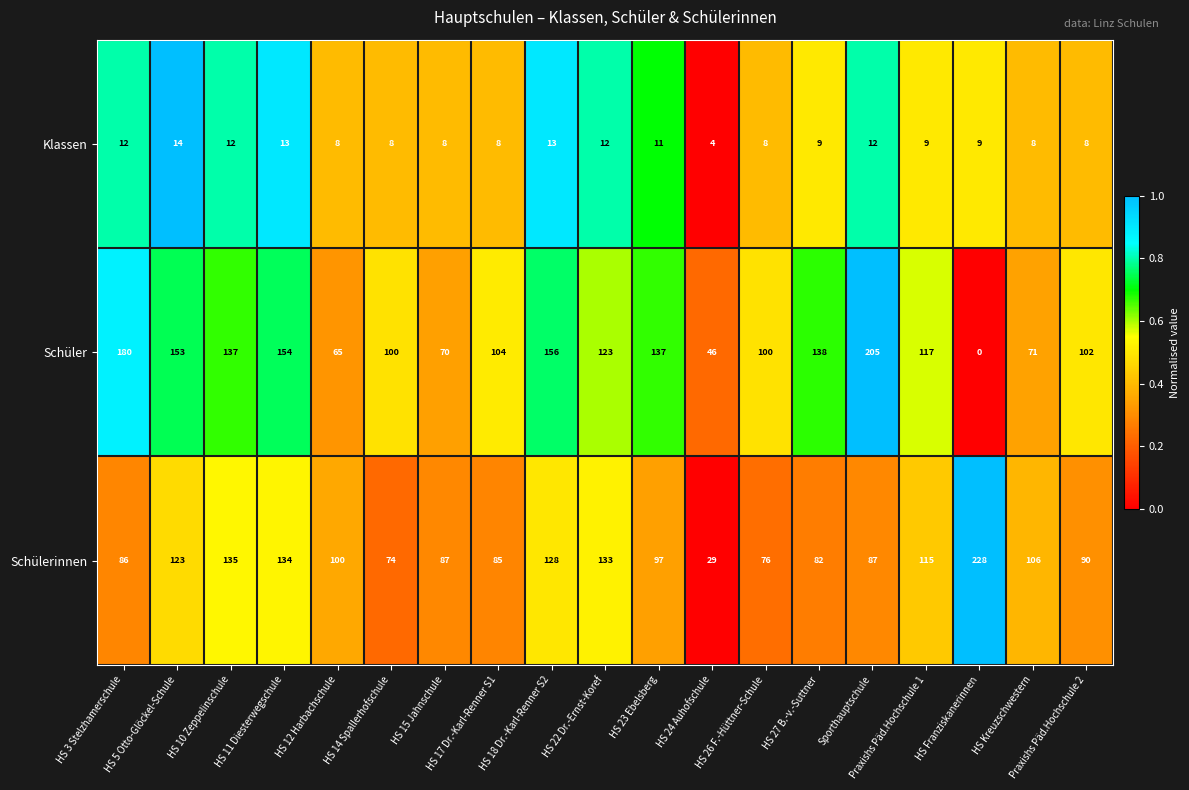

List the series in order of their peak value, lowest first.

Klassen, Schüler, Schülerinnen